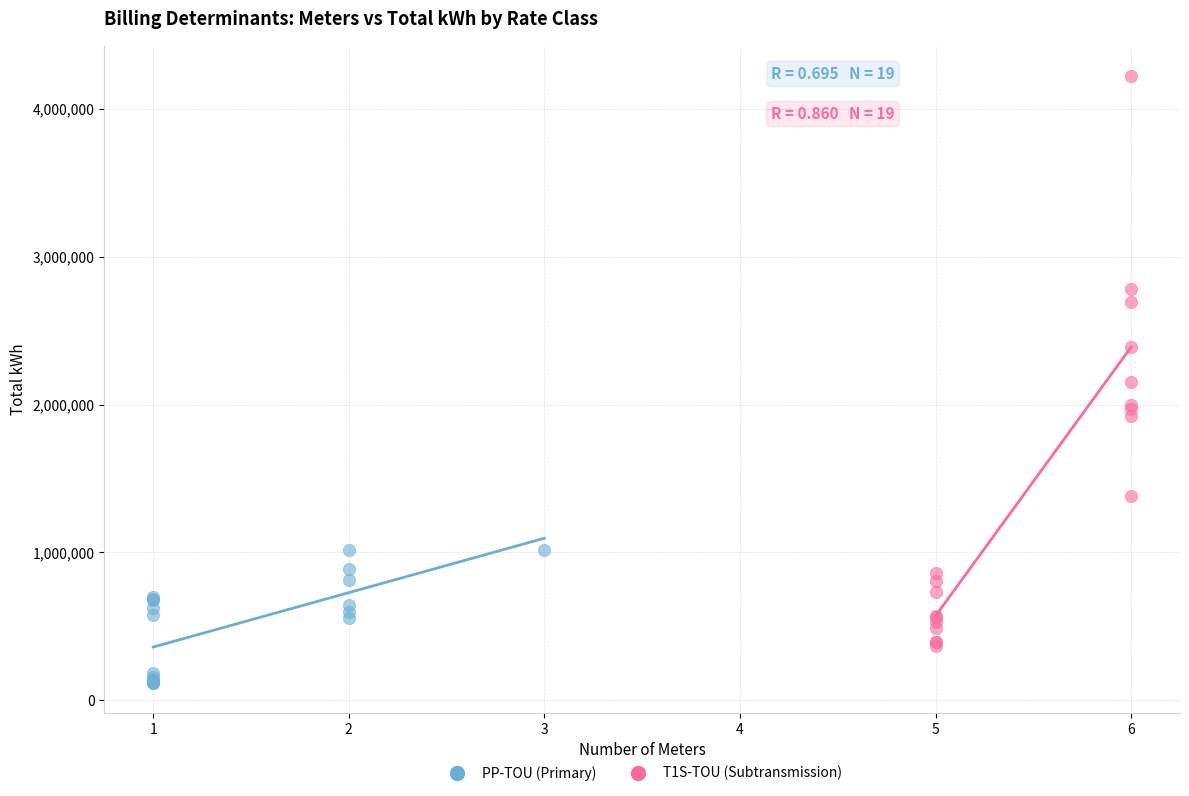

What are all the series names shown in the legend?

PP-TOU (Primary), T1S-TOU (Subtransmission)